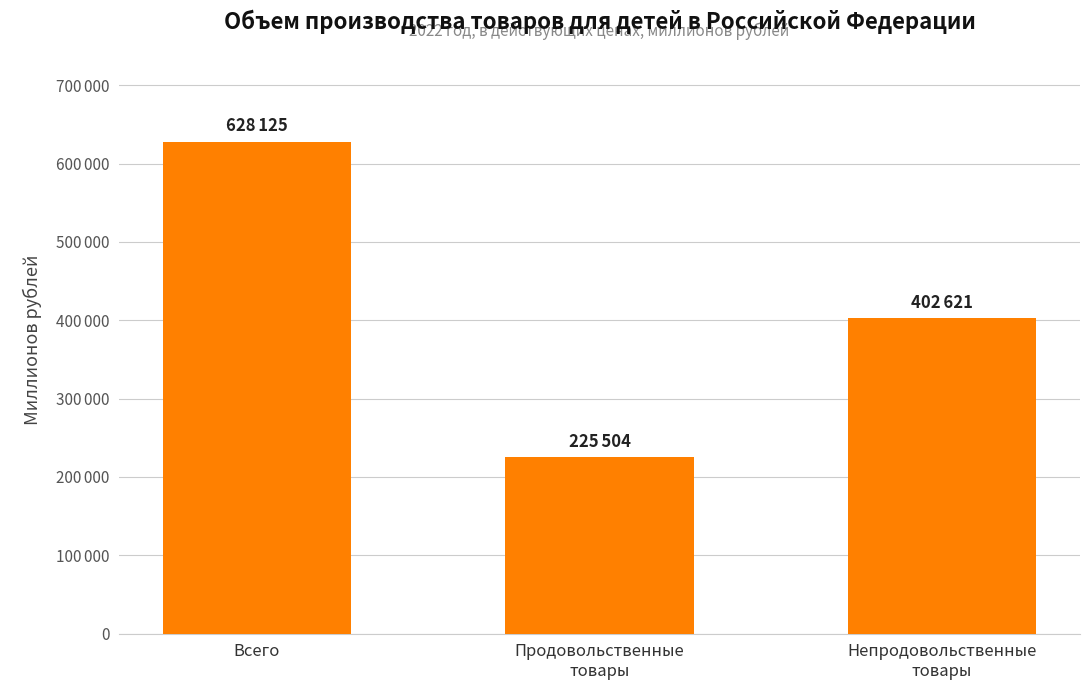

Does the chart contain any negative values?

No